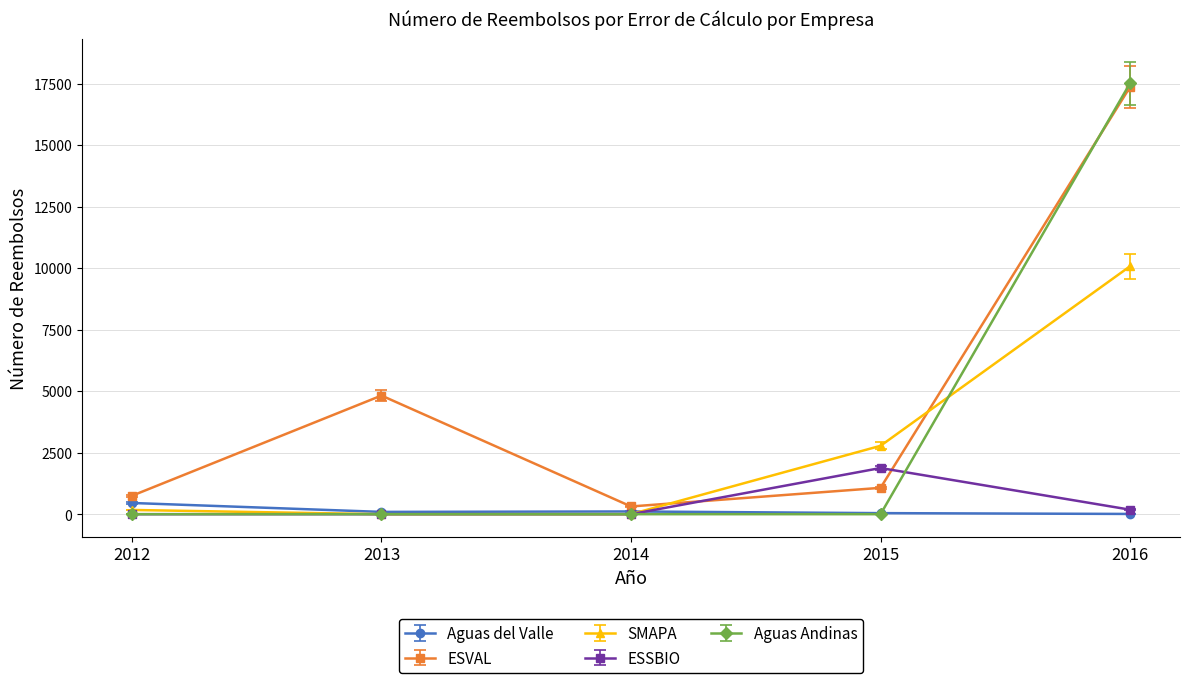

Which series has the widest spread of values?

Aguas Andinas